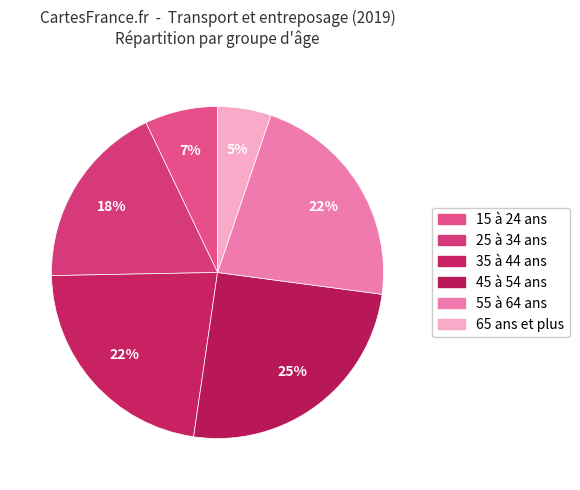

What is the ratio of the value at 65 ans et plus to the value at 25 à 34 ans?

0.3